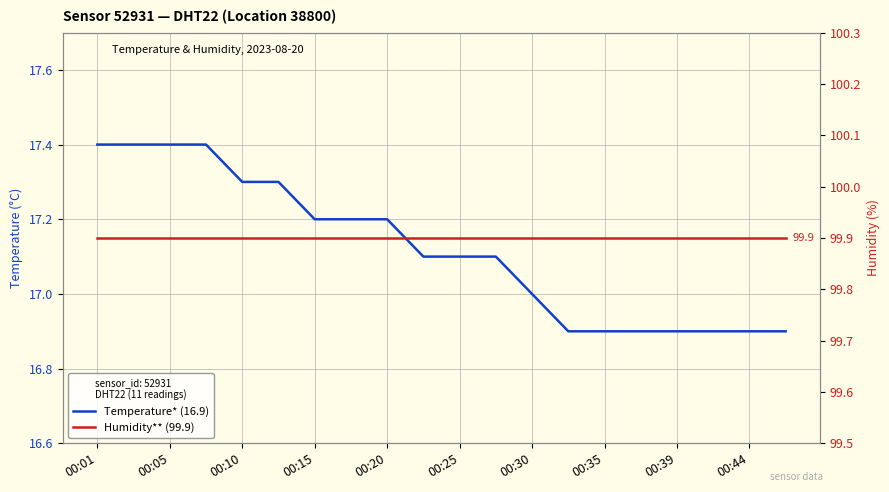

What are all the series names shown in the legend?

Temperature* (16.9), Humidity** (99.9)